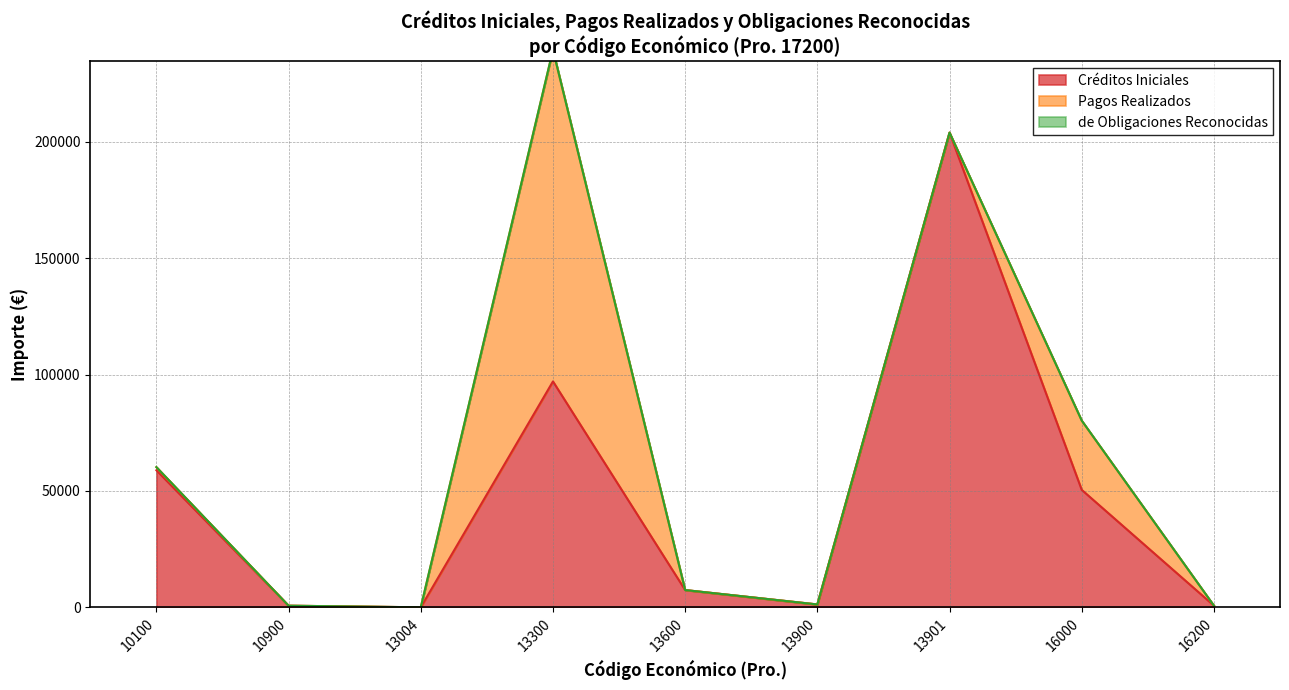

How many series are shown in this chart?

3